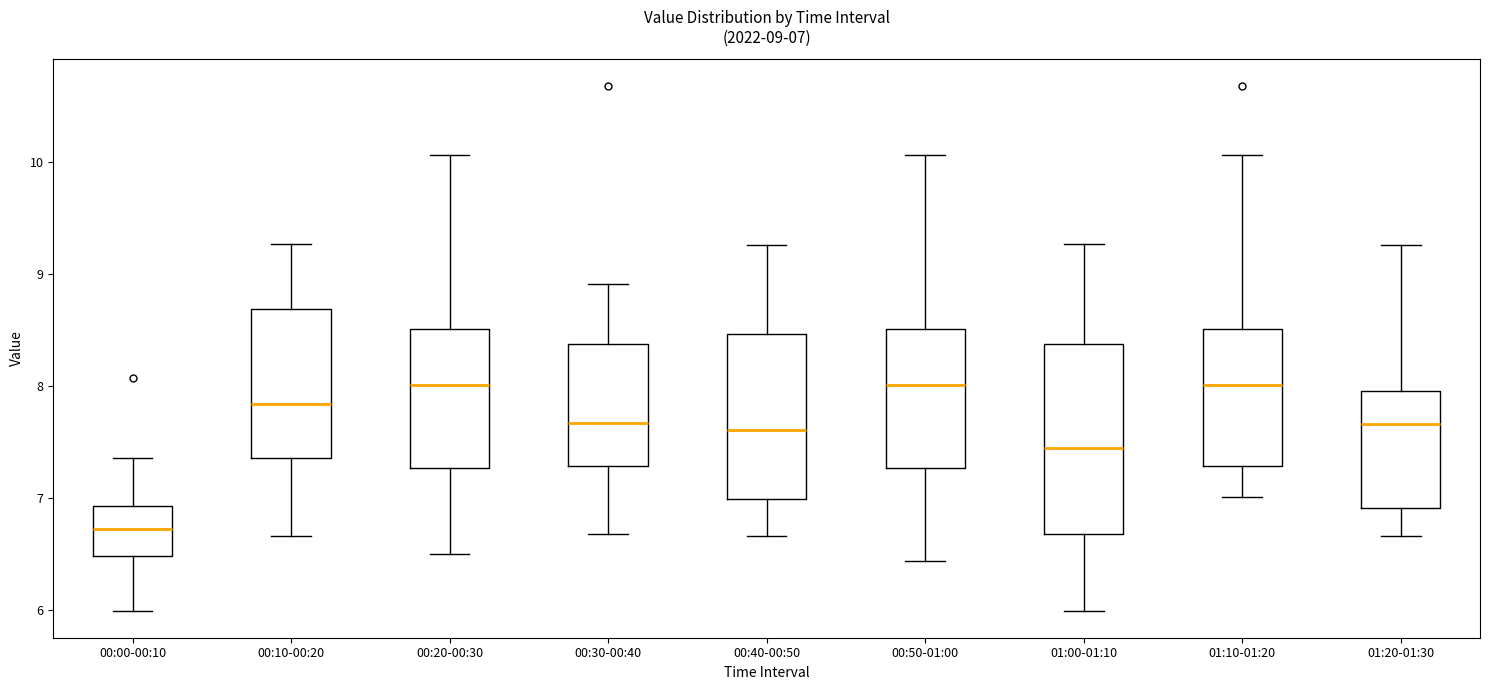

Which box is the tallest, from its lower edge to its upper edge?

01:00-01:10